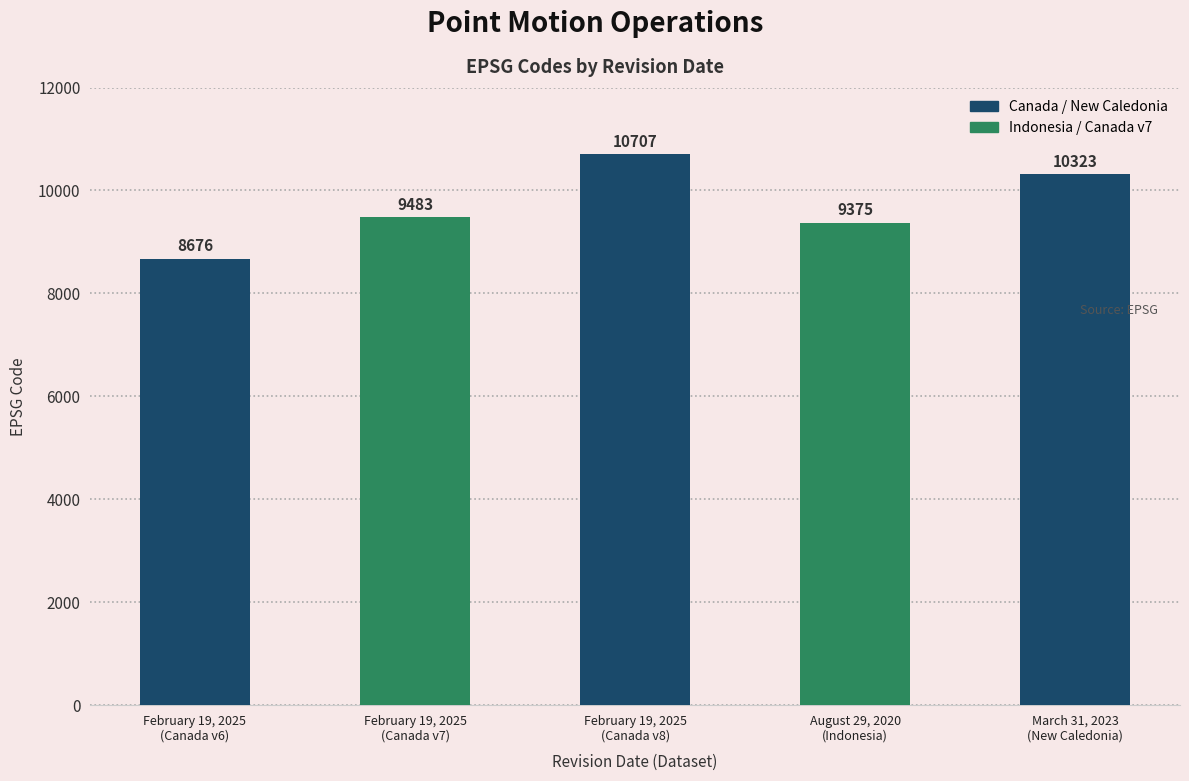

Which category has the lowest value across all series?

February 19, 2025
(Canada v6)